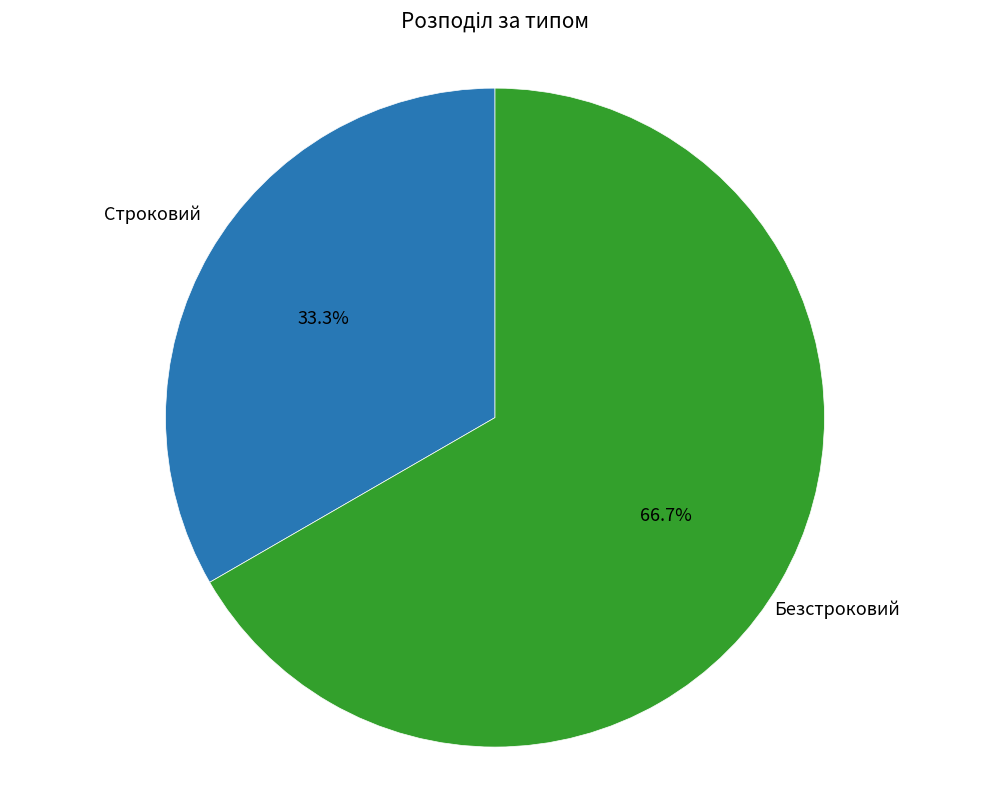

Does any single category account for the majority?

Yes